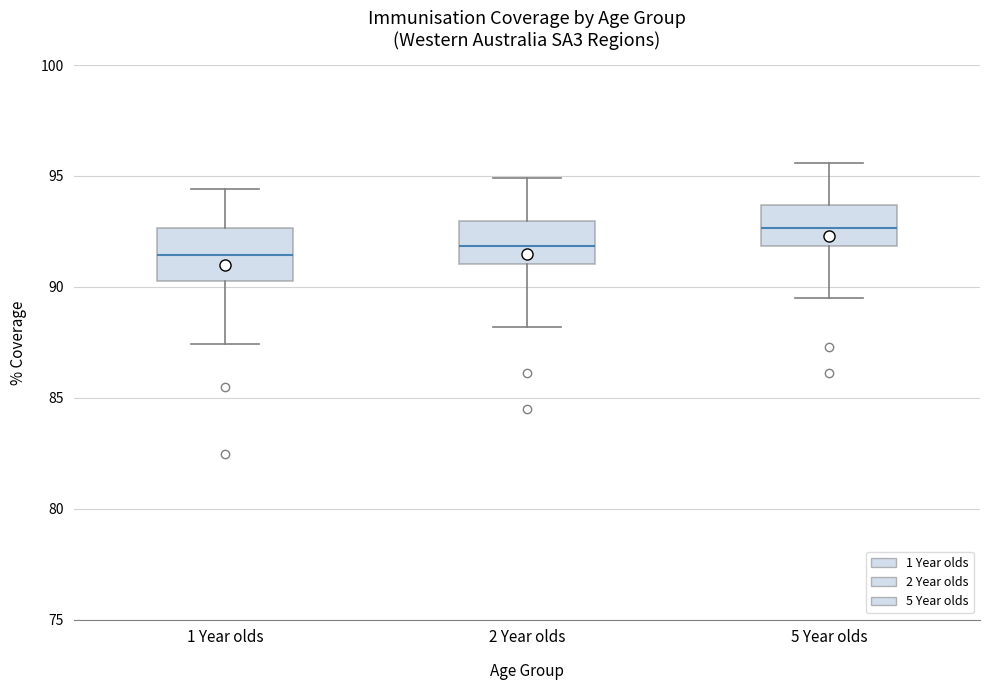

Where does the upper whisker of the box for 5 Year olds end on the y-axis? The values are not printed on the chart, so give them approximately, as read against the axis.

95.5